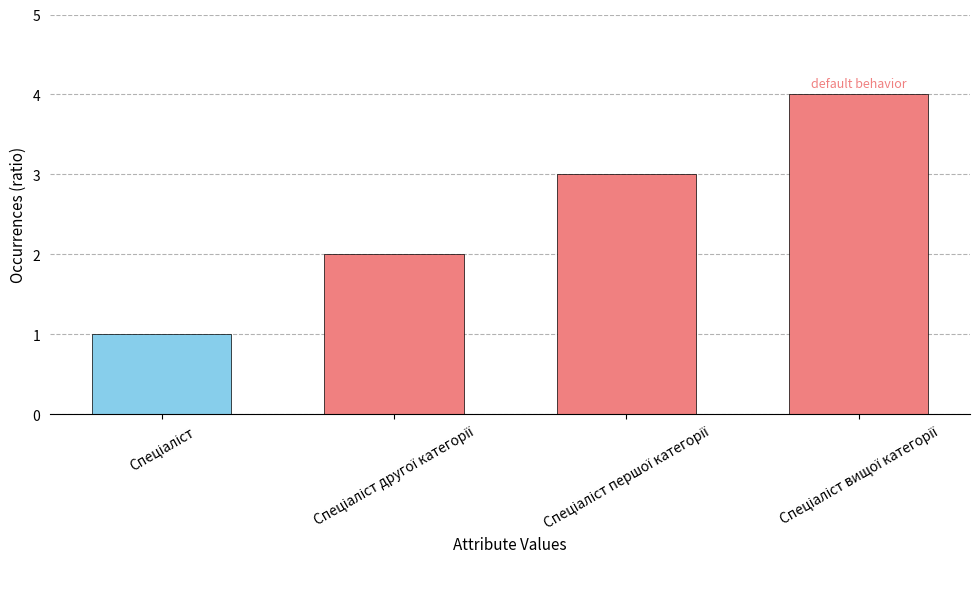

What is the greatest value displayed?

4